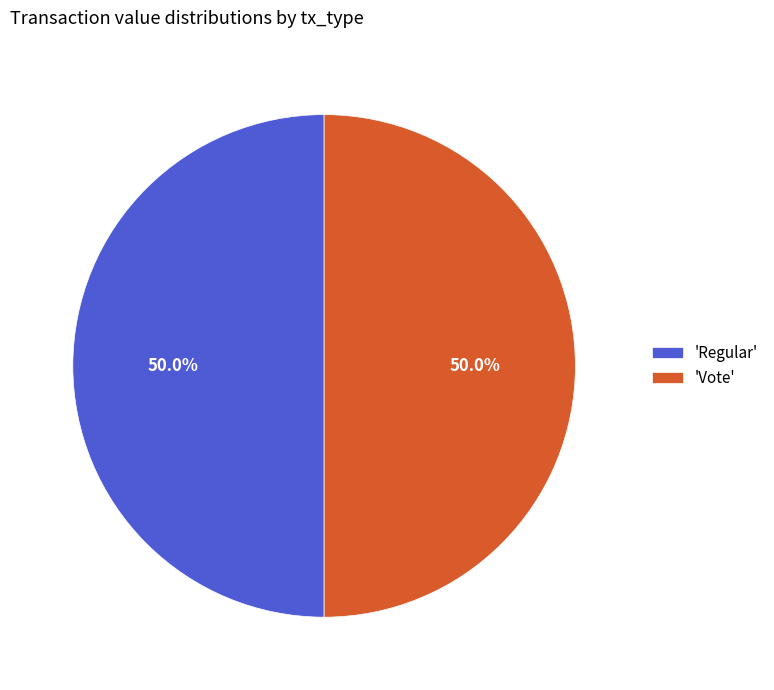

What portion of the pie excludes 'Regular'?

50.0%